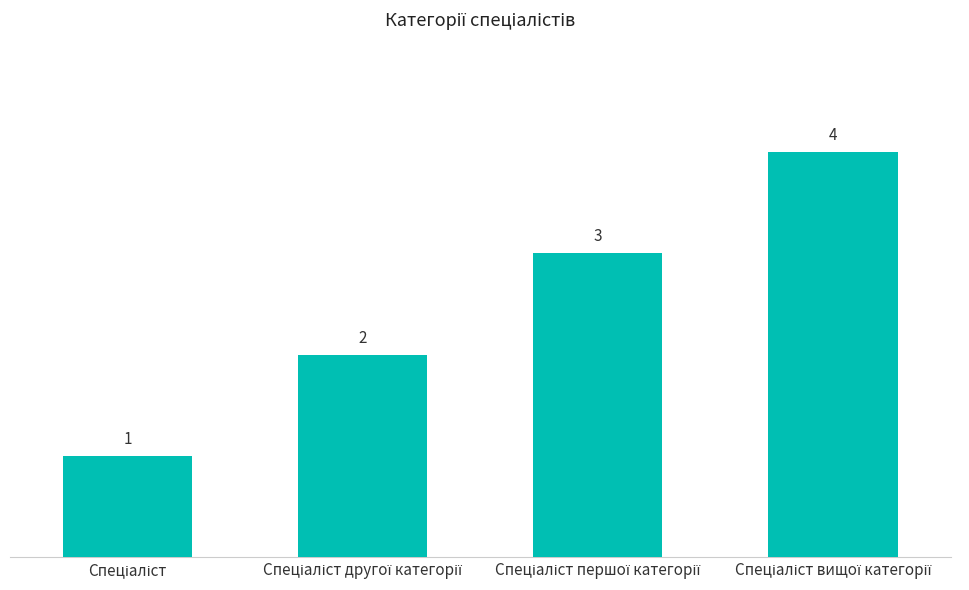

What is the value of the 3rd bar from the left?

3